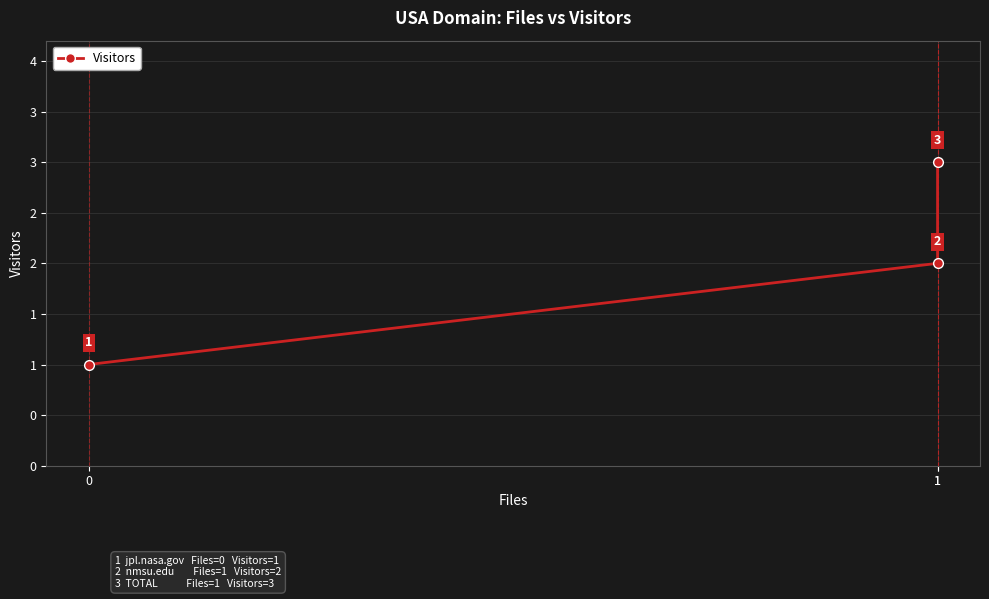

Count the number of categories in the chart.

3